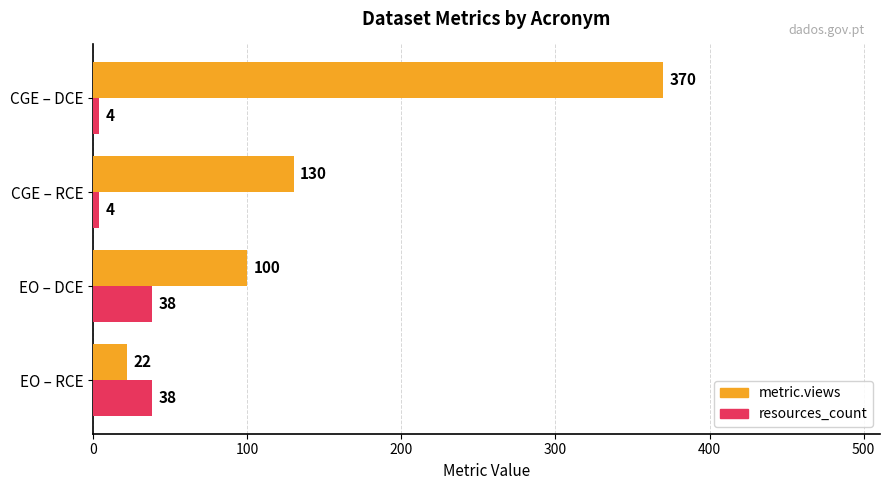

What is the sum of all resources_count values?

84